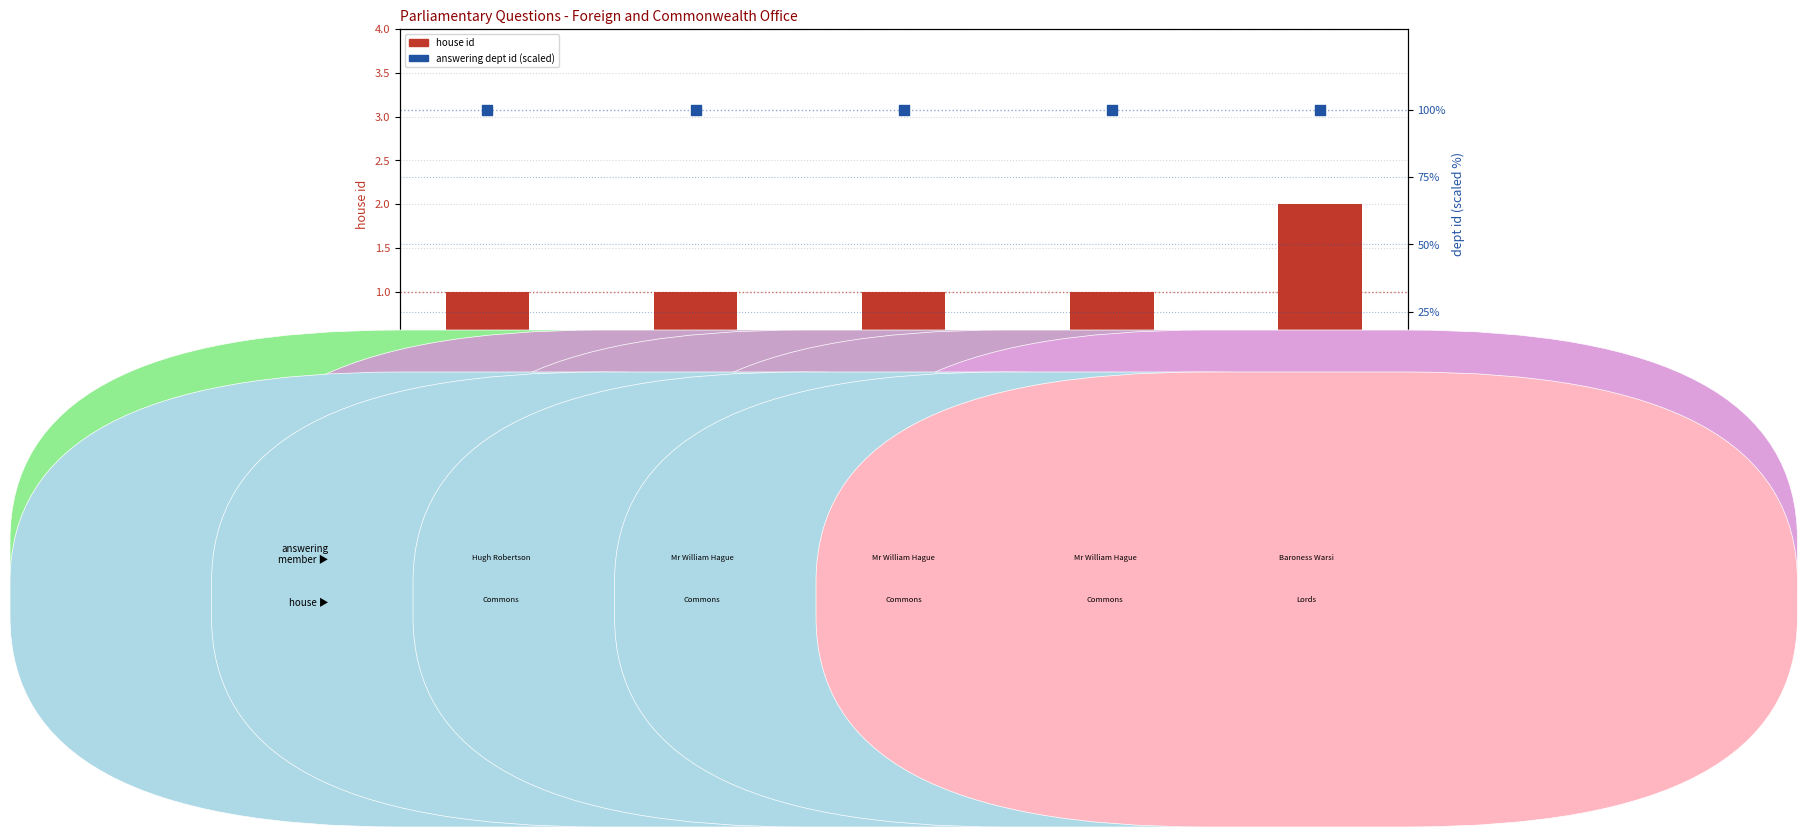

Which series reaches the maximum Y coordinate?

answering dept id (scaled)